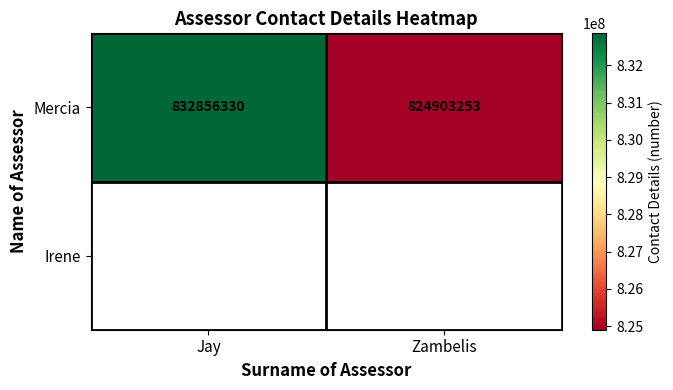

Reading left to right, extract all data points from this chart.

Jay=832856330	Zambelis=824903253